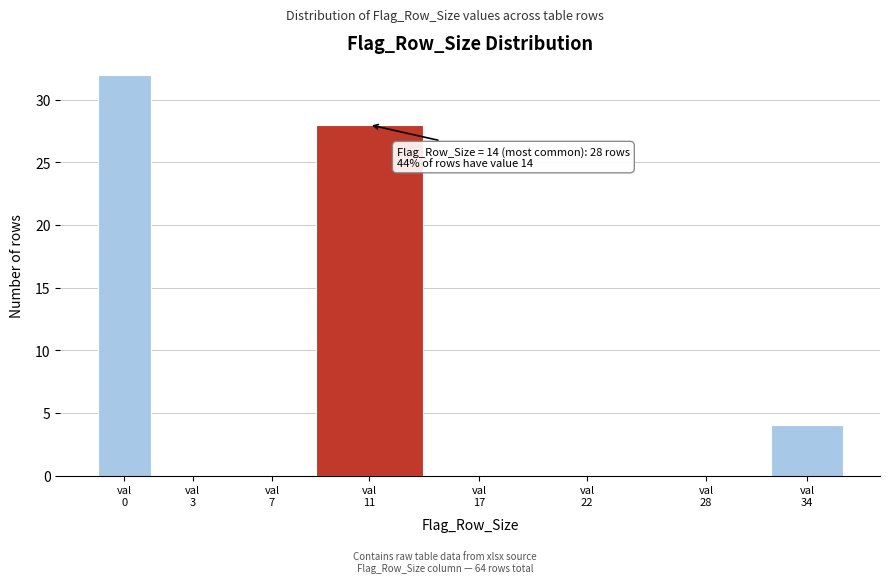

What is the sum of all values?

64